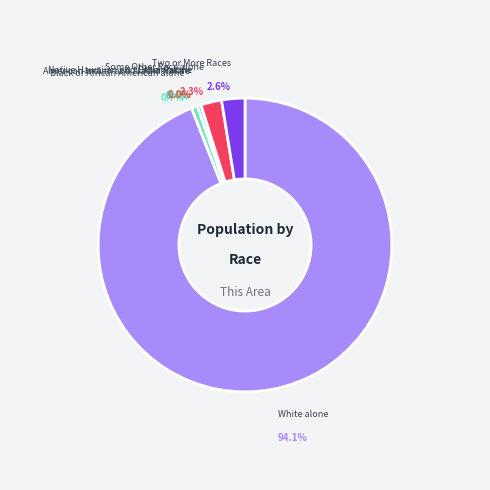

How many slices are in this pie chart?

7